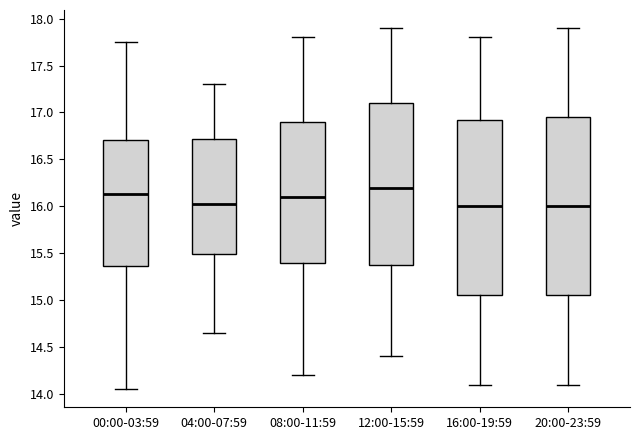

Reading left to right, read every box against the y-axis: the position of its median line, the range the box covers, and the ends of its whiskers. The values are not printed on the chart, so give them approximately, as read against the axis.

00:00-03:59: median 16.15, box 15.35 to 16.70, whiskers 14.05 to 17.75
04:00-07:59: median 16.05, box 15.50 to 16.70, whiskers 14.65 to 17.30
08:00-11:59: median 16.10, box 15.40 to 16.90, whiskers 14.20 to 17.80
12:00-15:59: median 16.20, box 15.40 to 17.10, whiskers 14.40 to 17.90
16:00-19:59: median 16.00, box 15.05 to 16.95, whiskers 14.10 to 17.80
20:00-23:59: median 16.00, box 15.05 to 16.95, whiskers 14.10 to 17.90